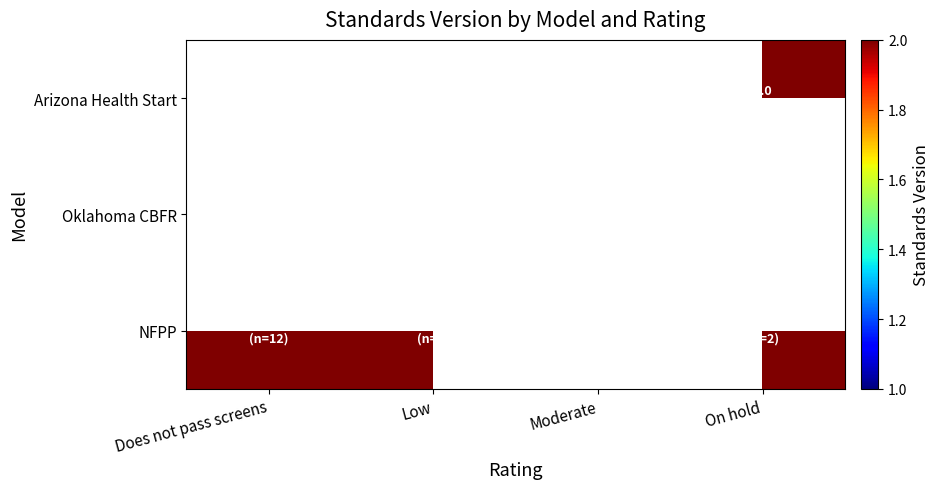

Which series changed the most between Does not pass screens and On hold?

NFPP